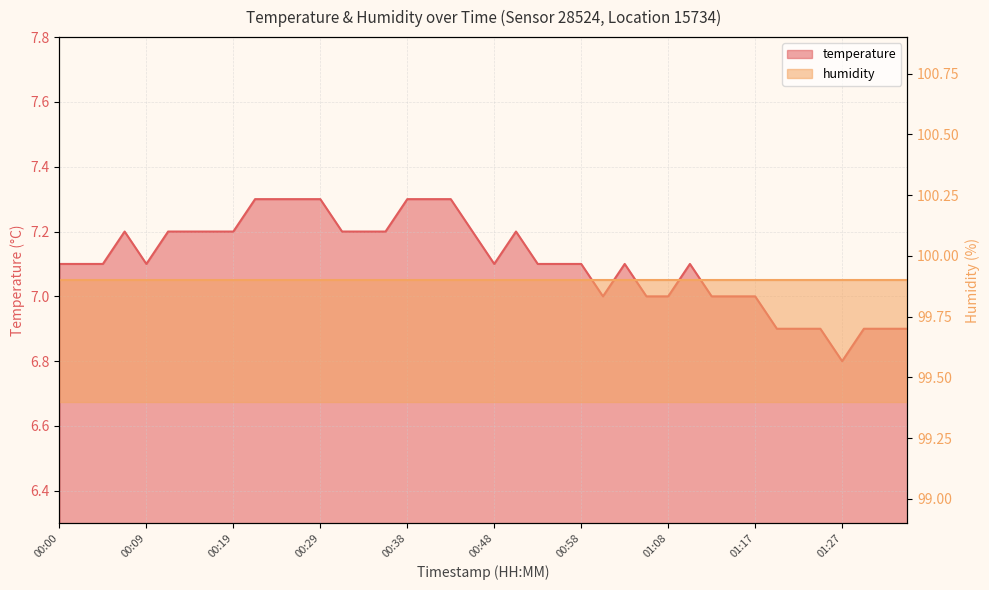

What is the label of the 8th point from the left?

00:17